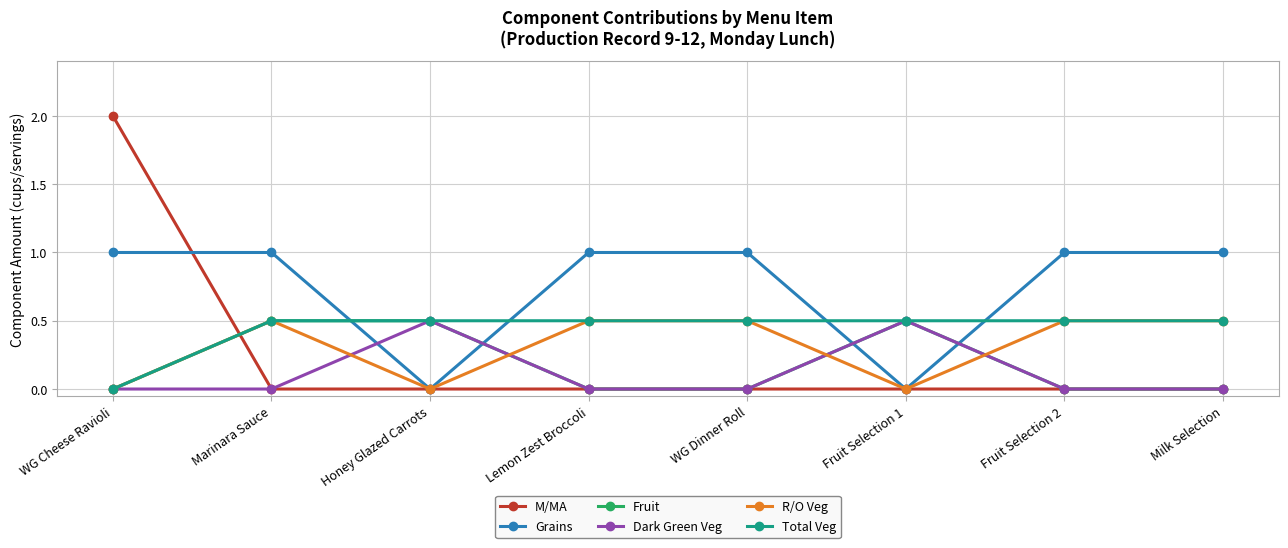

Does the chart display data point markers on the line(s)?

Yes